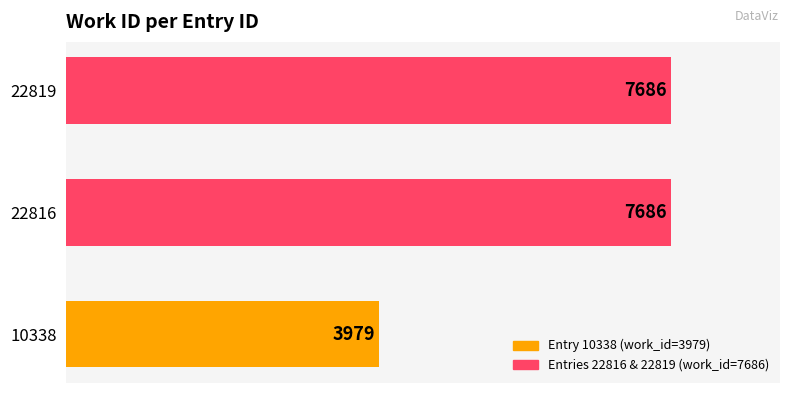

What value does the data have at 10338, to the nearest 100?

4000